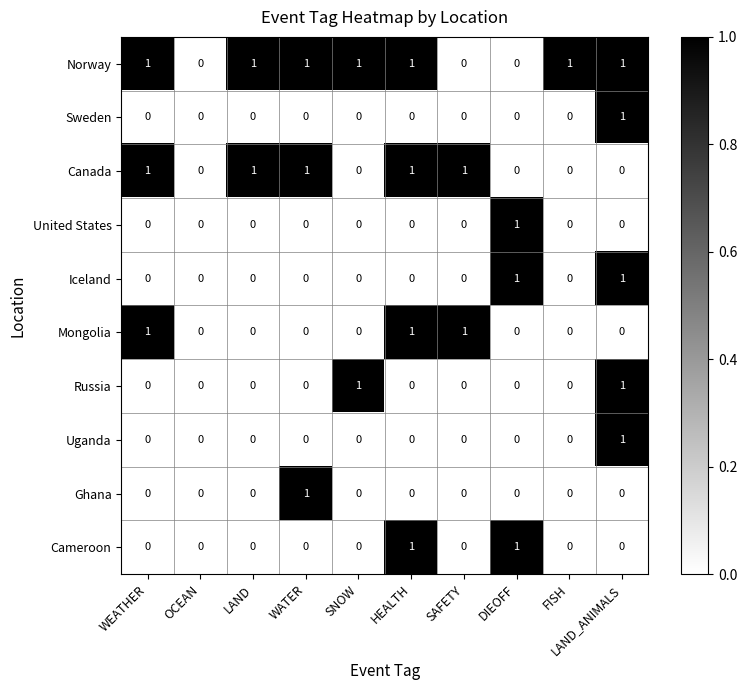

How many Canada values are between 0 and 1?

10